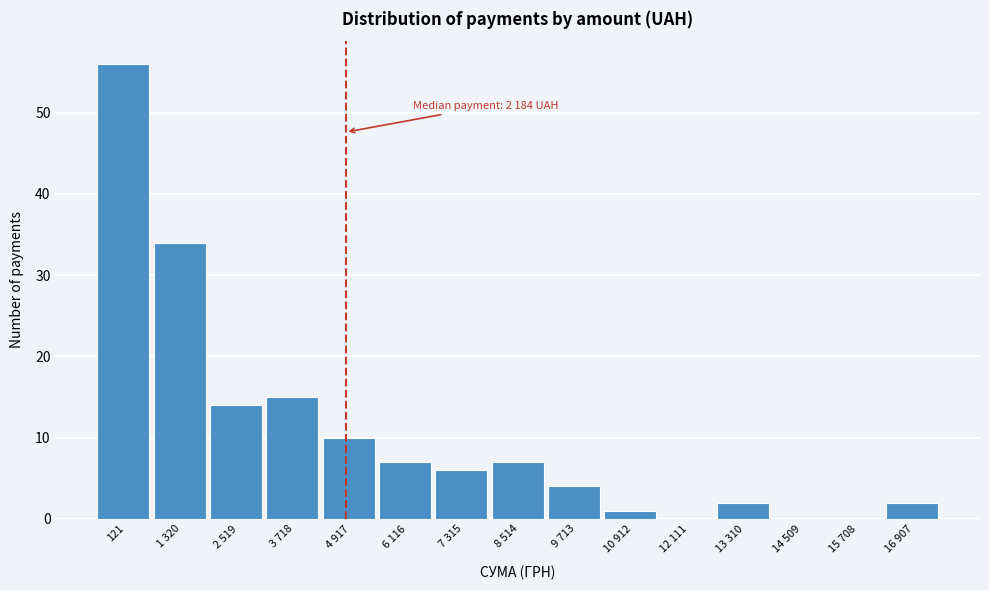

Reading left to right, what are all the values shown in this chart?

121=56	1 320=34	2 519=14	3 718=15	4 917=10	6 116=7	7 315=6	8 514=7	9 713=4	10 912=1	12 111=0	13 310=2	14 509=0	15 708=0	16 907=2